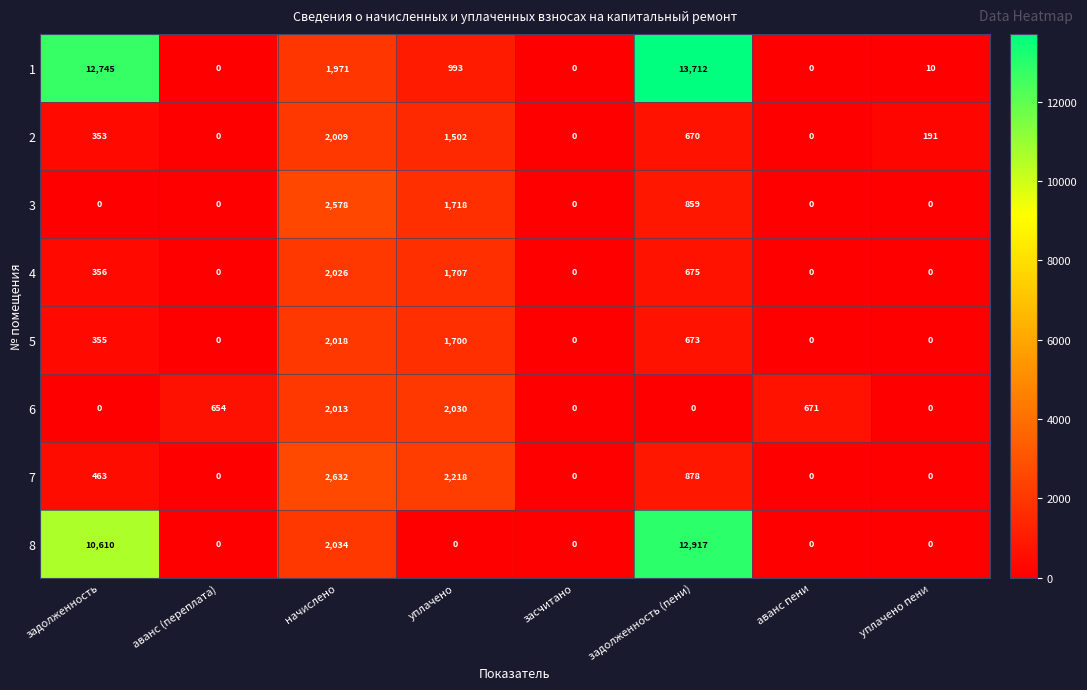

Which series changed the most between задолженность and уплачено?

1